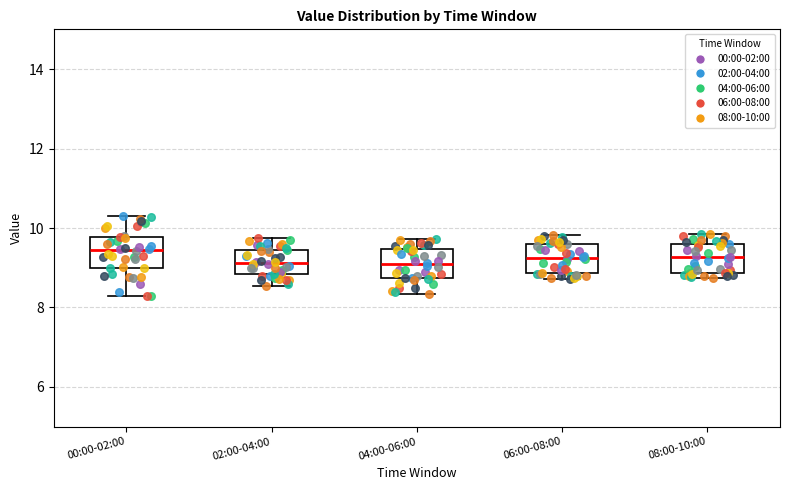

Reading left to right, read every box against the y-axis: the position of its median line, the range the box covers, and the ends of its whiskers. The values are not printed on the chart, so give them approximately, as read against the axis.

00:00-02:00: median 9.4, box 9.0 to 9.8, whiskers 8.2 to 10.2
02:00-04:00: median 9.2, box 8.8 to 9.4, whiskers 8.6 to 9.8
04:00-06:00: median 9.0, box 8.8 to 9.4, whiskers 8.4 to 9.8
06:00-08:00: median 9.2, box 8.8 to 9.6, whiskers 8.8 (just below the box's lower edge) to 9.8
08:00-10:00: median 9.2, box 8.8 to 9.6, whiskers 8.8 (just below the box's lower edge) to 9.8